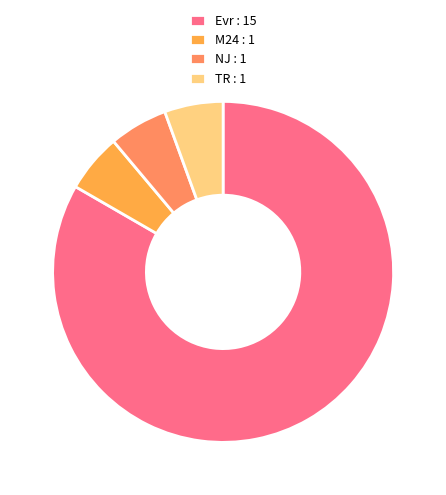

Is the sum of Evr : 15 and NJ : 1 greater than half?

Yes